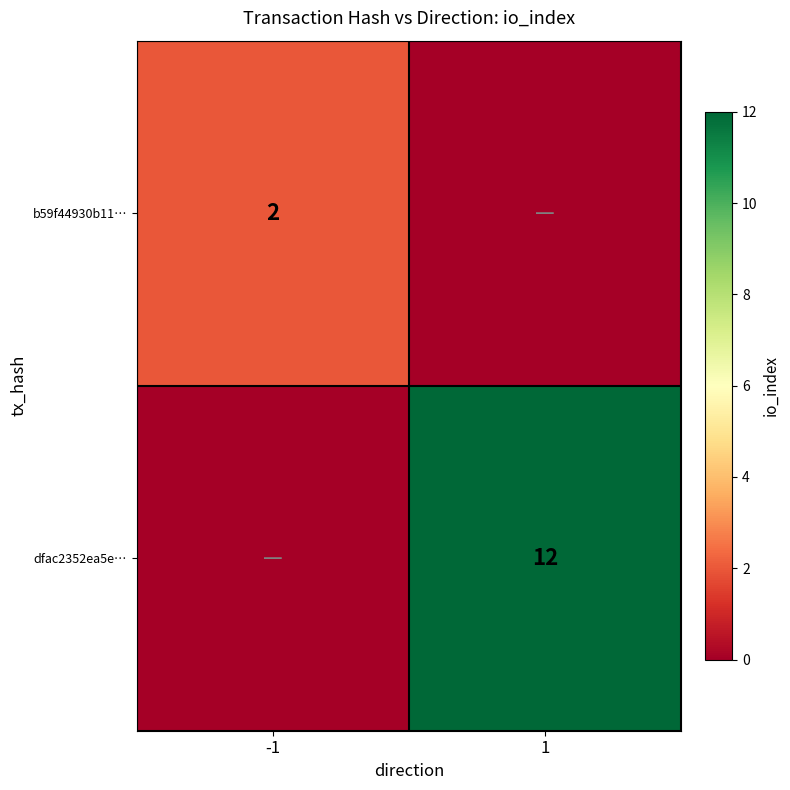

The b59f44930b11… series shows 3 at -1. True or false?

False